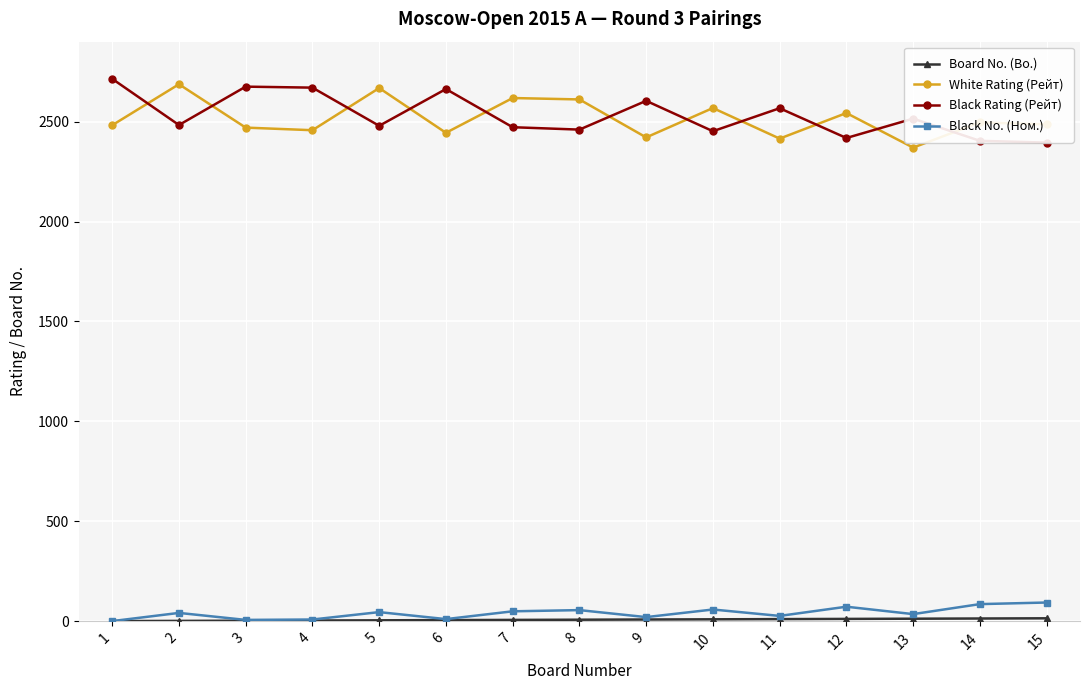

The value of White Rating (Рейт) at 8 is 2611. True or false?

True